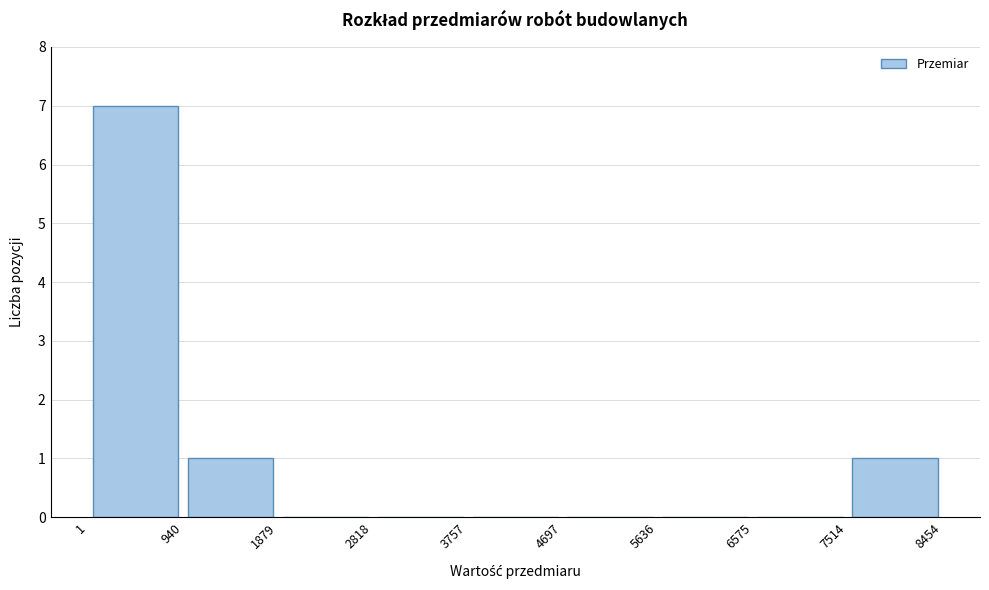

Reading left to right, transcribe this chart: for each bar, give the range it covers on the x-axis and its height. The values are not printed on the chart, so give them approximately, as read against the axis.

1 to 940: 7
940 to 1879: 1
1879 to 2818: 0
2818 to 3757: 0
3757 to 4697: 0
4697 to 5636: 0
5636 to 6575: 0
6575 to 7514: 0
7514 to 8454: 1